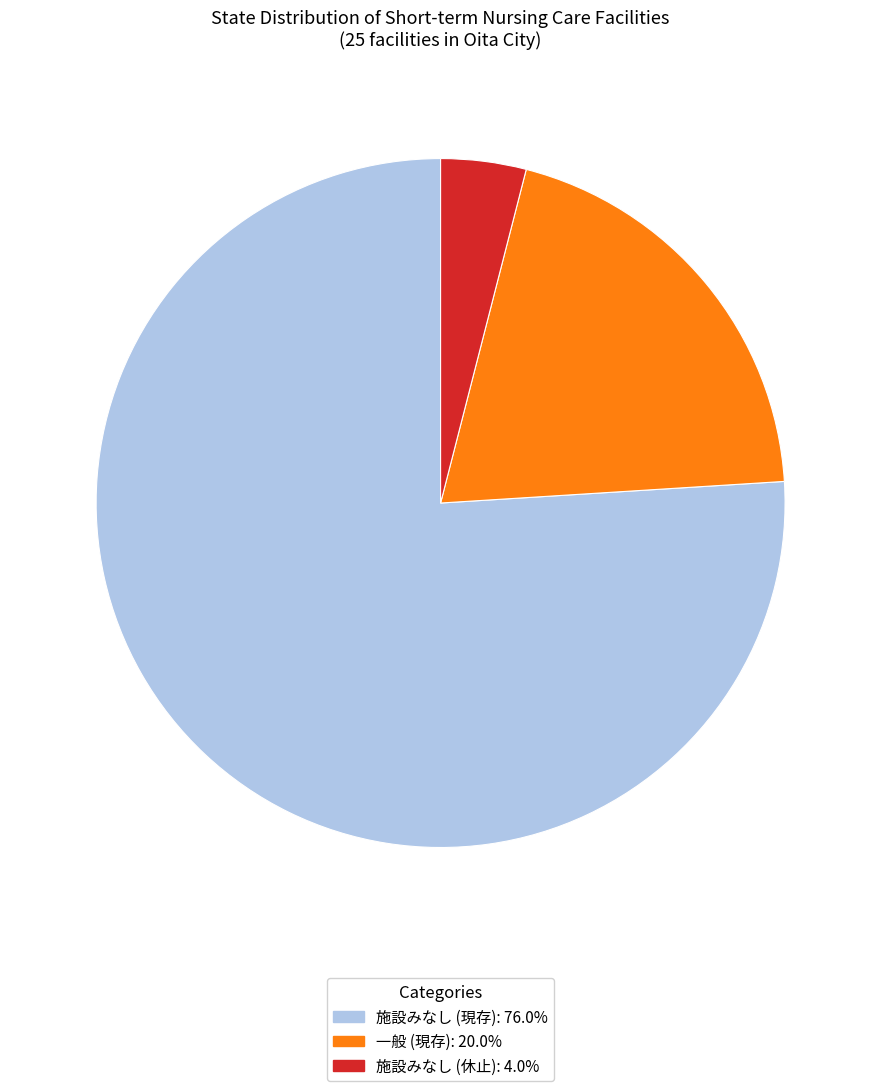

Is there any slice that represents more than half of the pie?

Yes